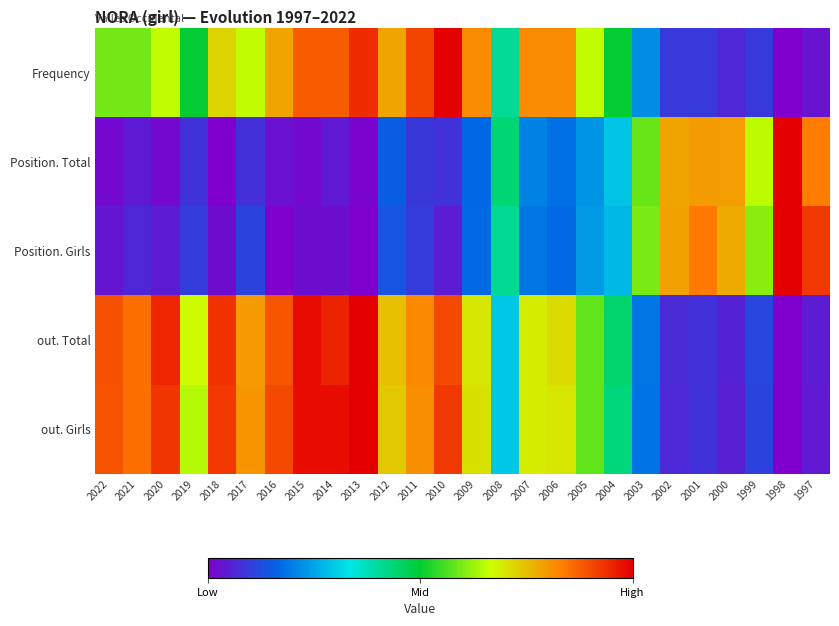

At 2013, list the series in order from smallest to largest.

Position. Girls, Position. Total, Frequency, out. Total, out. Girls